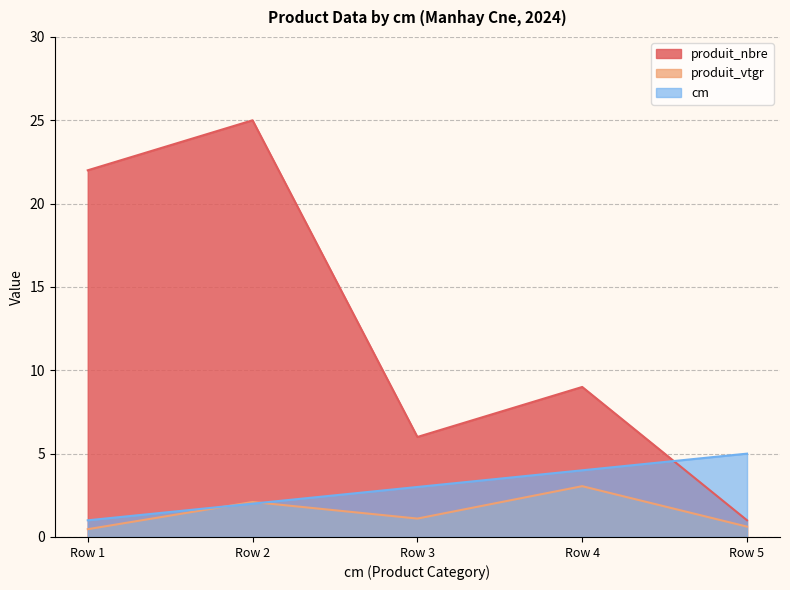

How many intersections are there between produit_vtgr and cm?

2